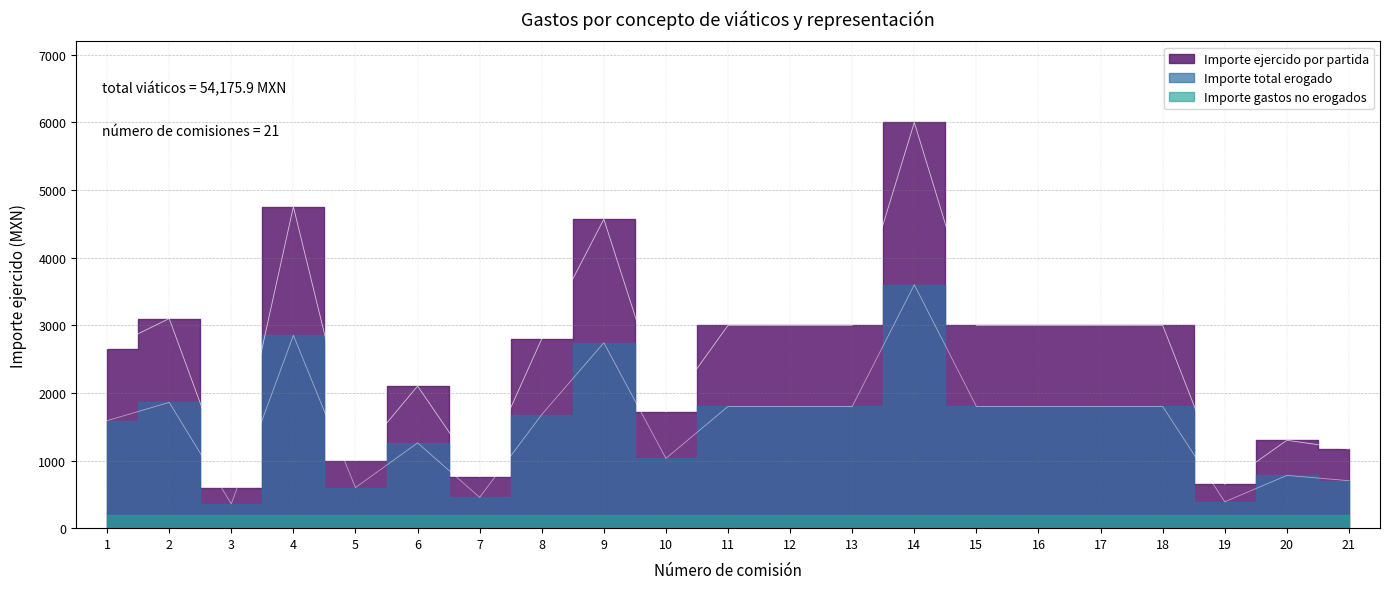

List the labels in order of Importe total erogado value, smallest first.

3, 19, 7, 5, 21, 20, 10, 6, 1, 8, 11, 12, 13, 15, 16, 17, 18, 2, 9, 4, 14